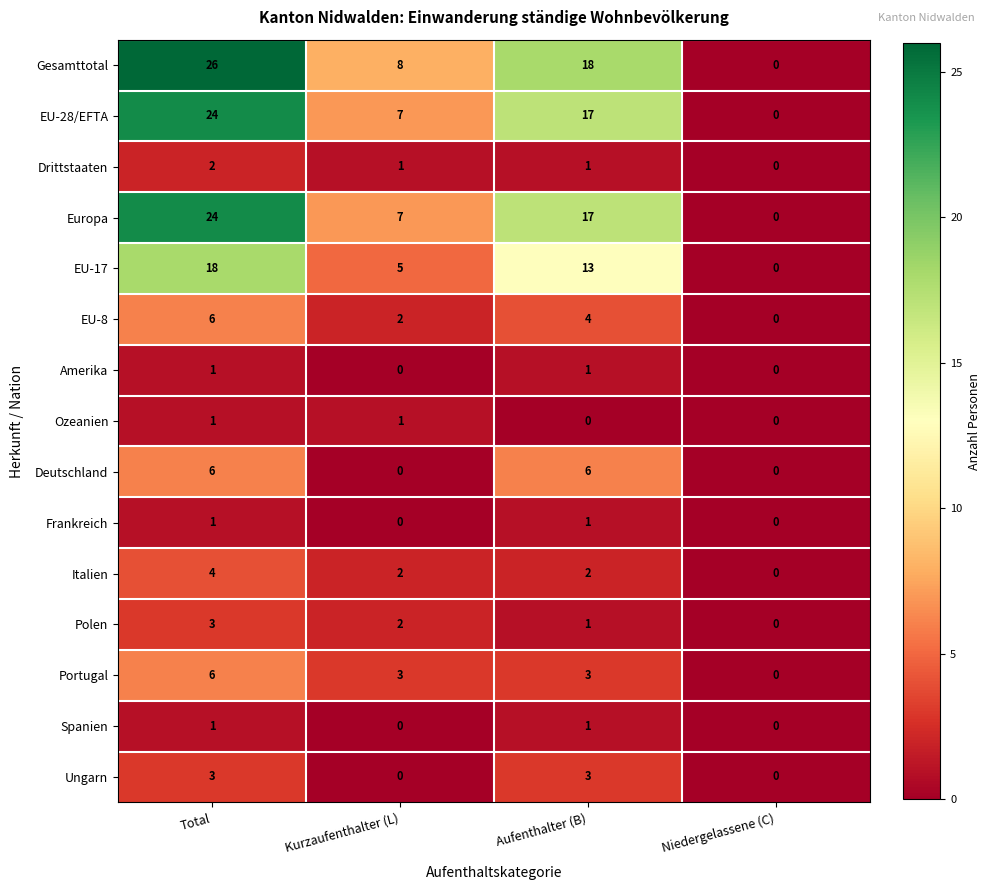

What is the spread (max minus min) of values at Aufenthalter (B)?

18